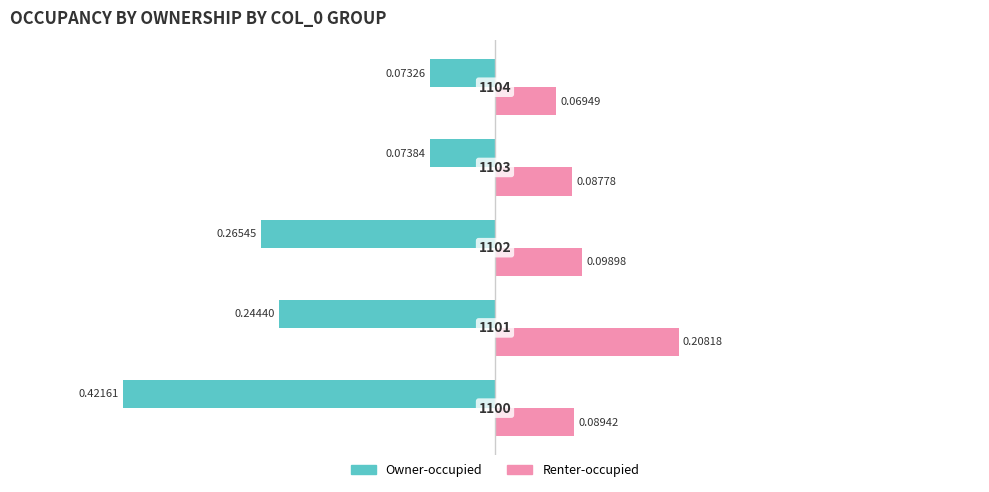

Rank the series by their average value, from highest to lowest.

Renter-occupied, Owner-occupied